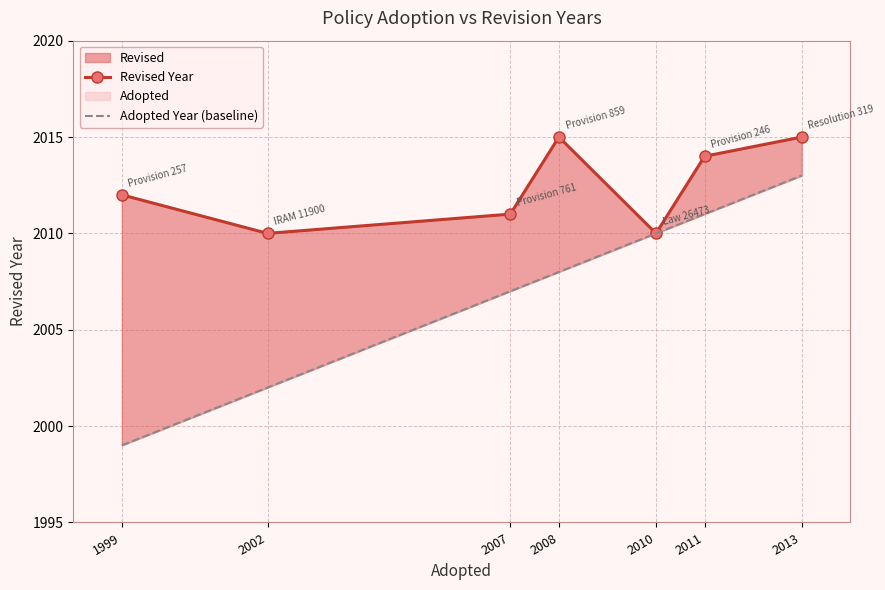

Between 1999 and 2002, which series saw the biggest shift?

Adopted Year (baseline)